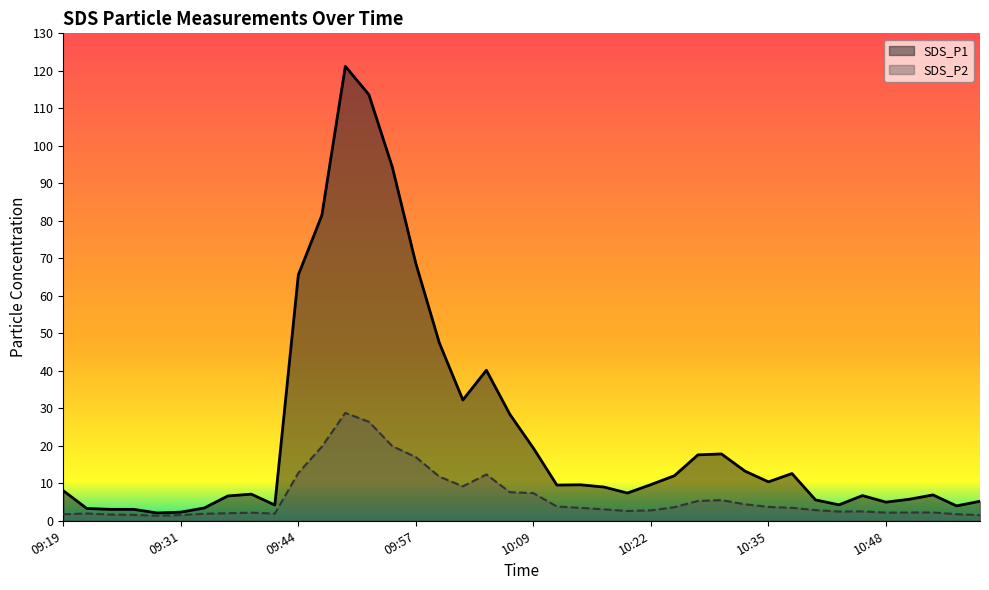

Does the chart display data point markers on the line(s)?

No